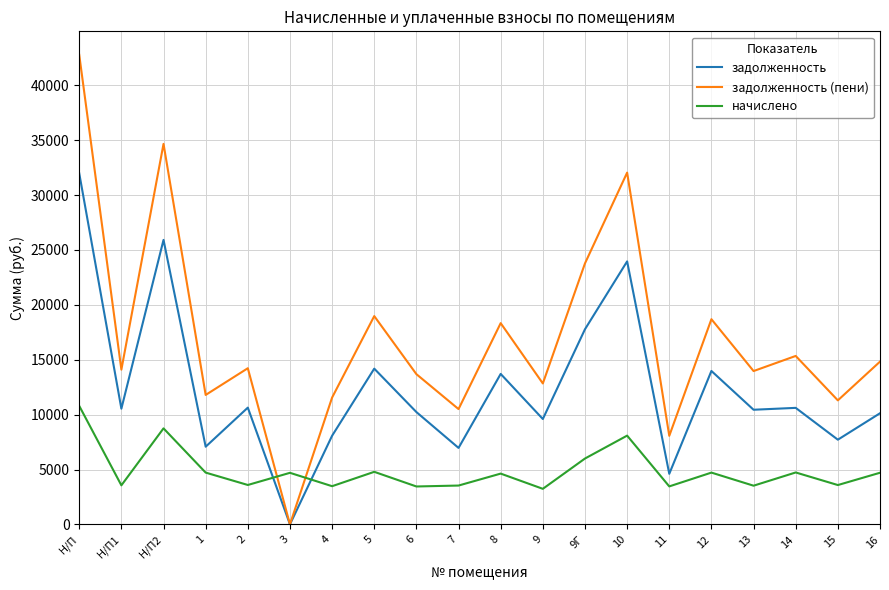

Where does the начислено series first go above 4698?

Н/П